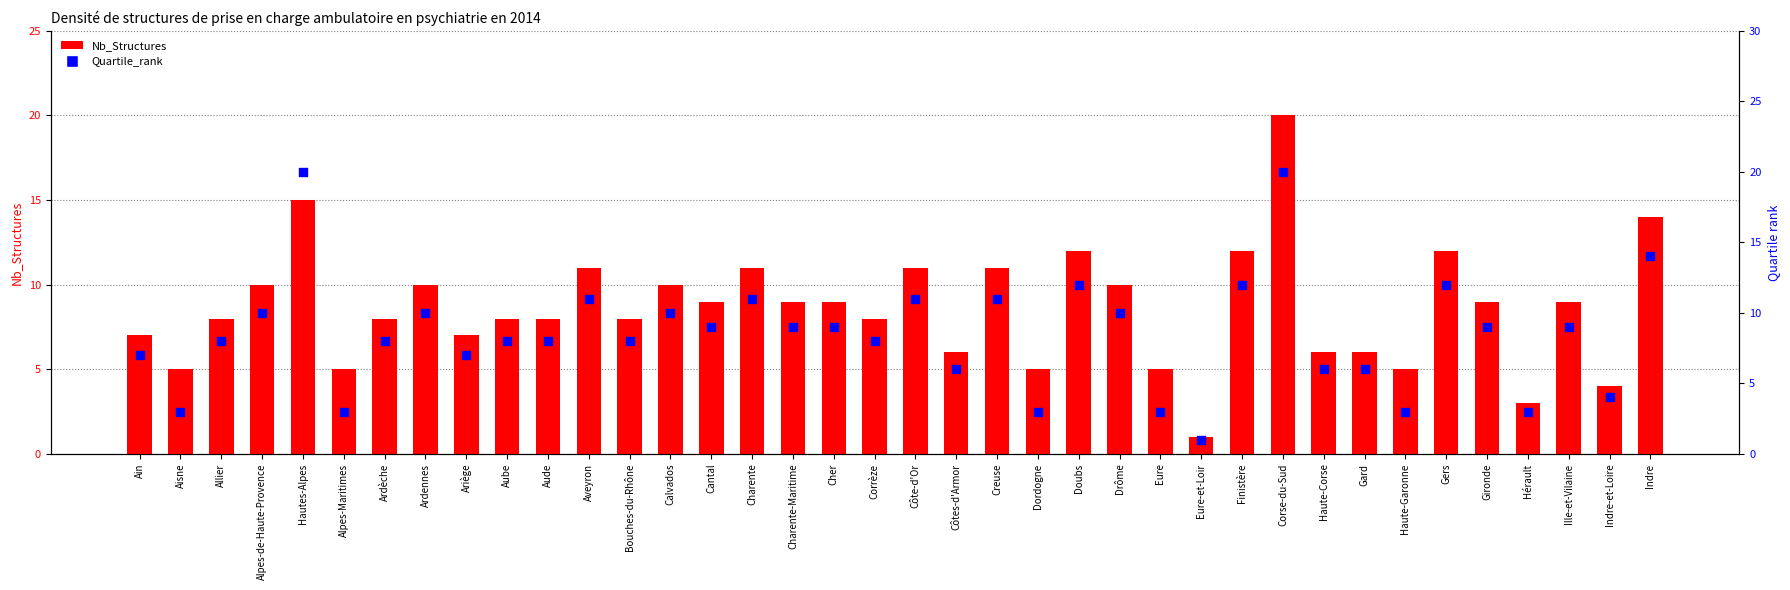

What are all the series names shown in the legend?

Nb_Structures, Quartile_rank